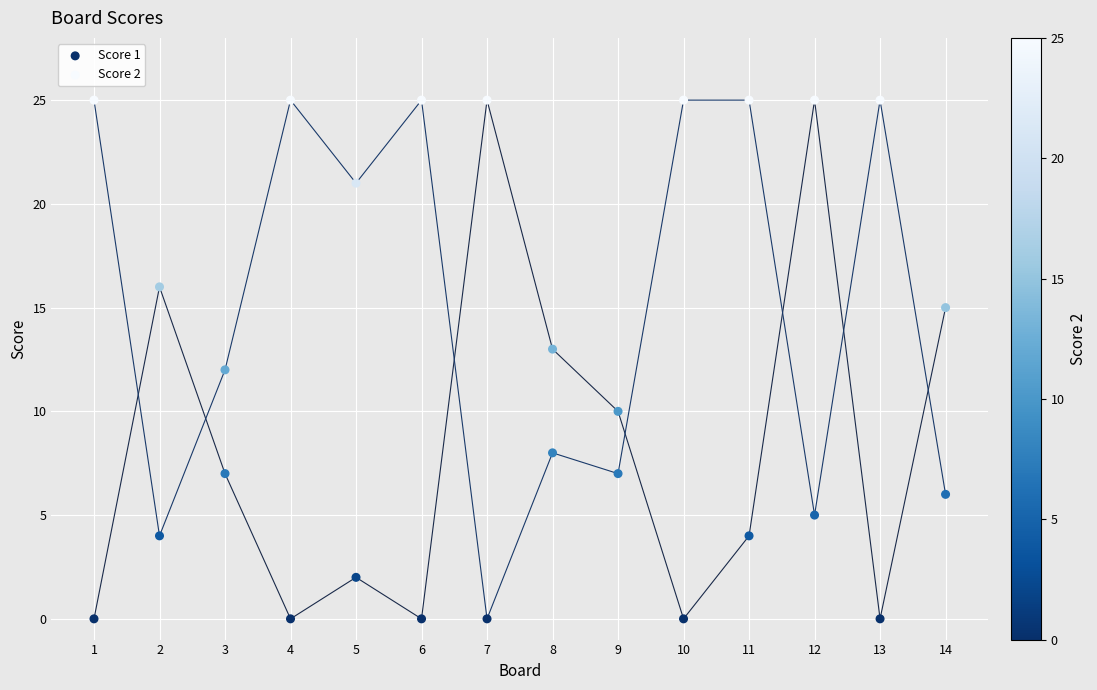

What is the X range (max minus min) for the scatter plot?

13